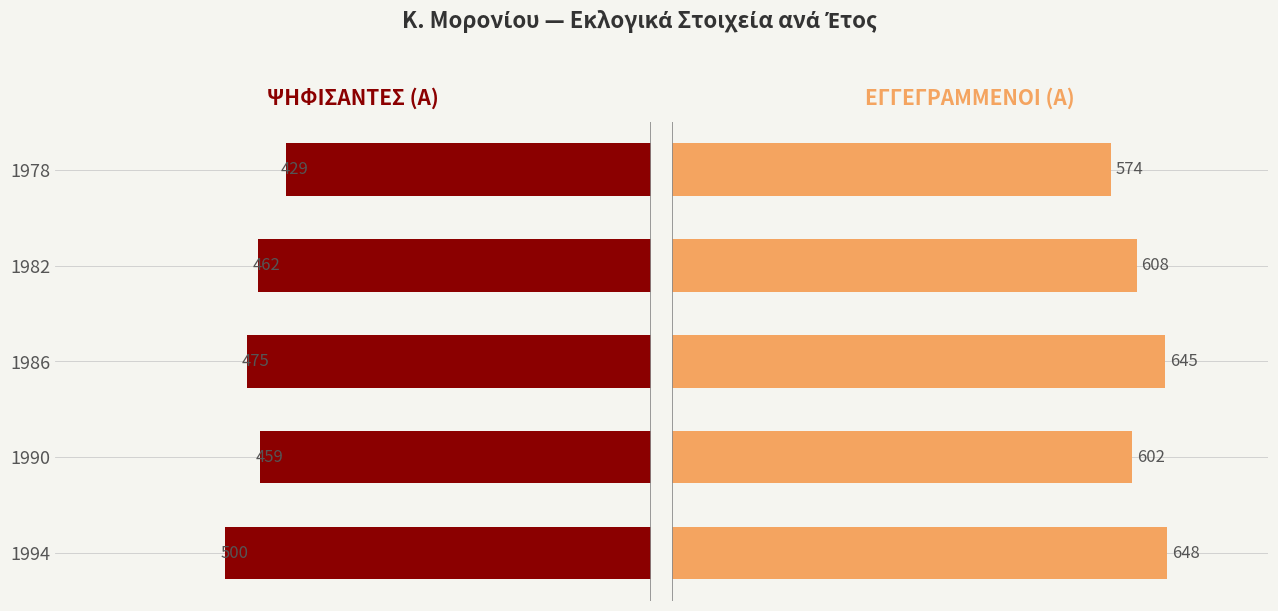

Rank the series by their average value, from lowest to highest.

ΨΗΦΙΣΑΝΤΕΣ (Α), ΕΓΓΕΓΡΑΜΜΕΝΟΙ (Α)